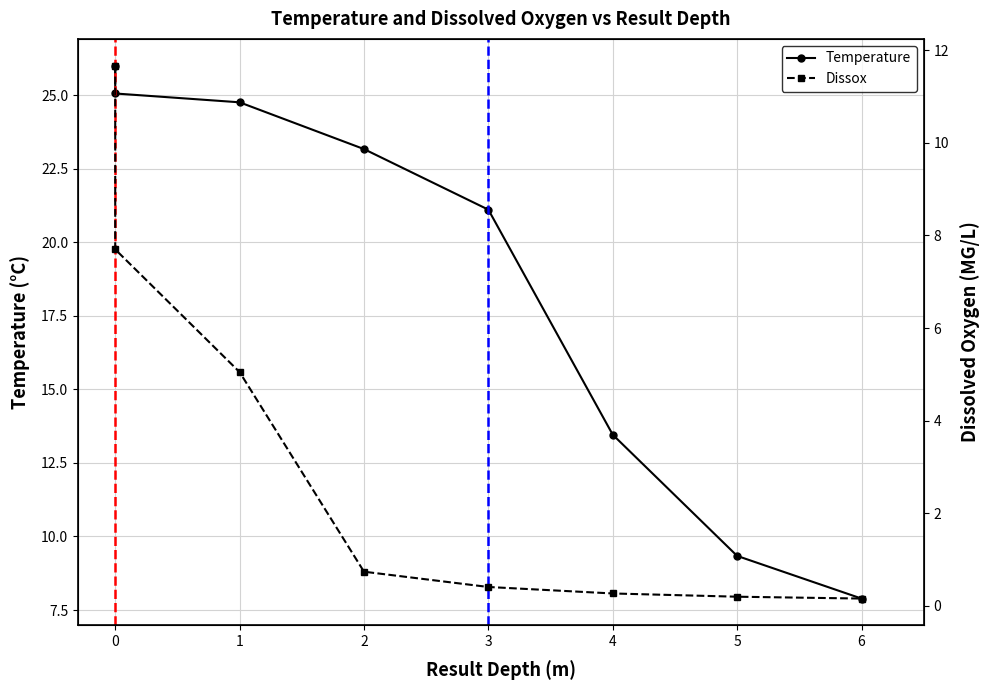

How many values in the Temperature series are below 23?

4